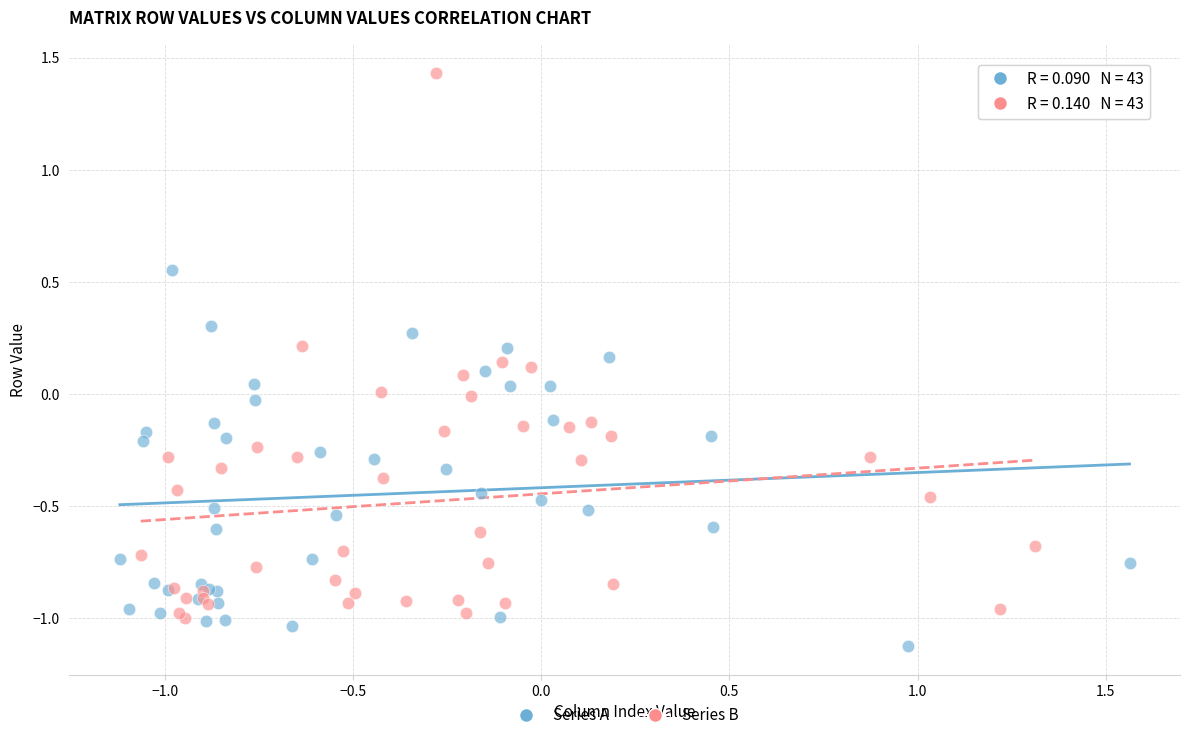

Which series contains the highest Y value?

Series B